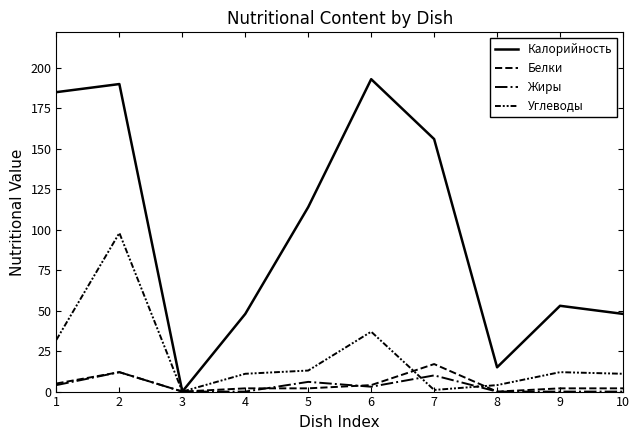

How many interior local peaks does the Углеводы series have?

3